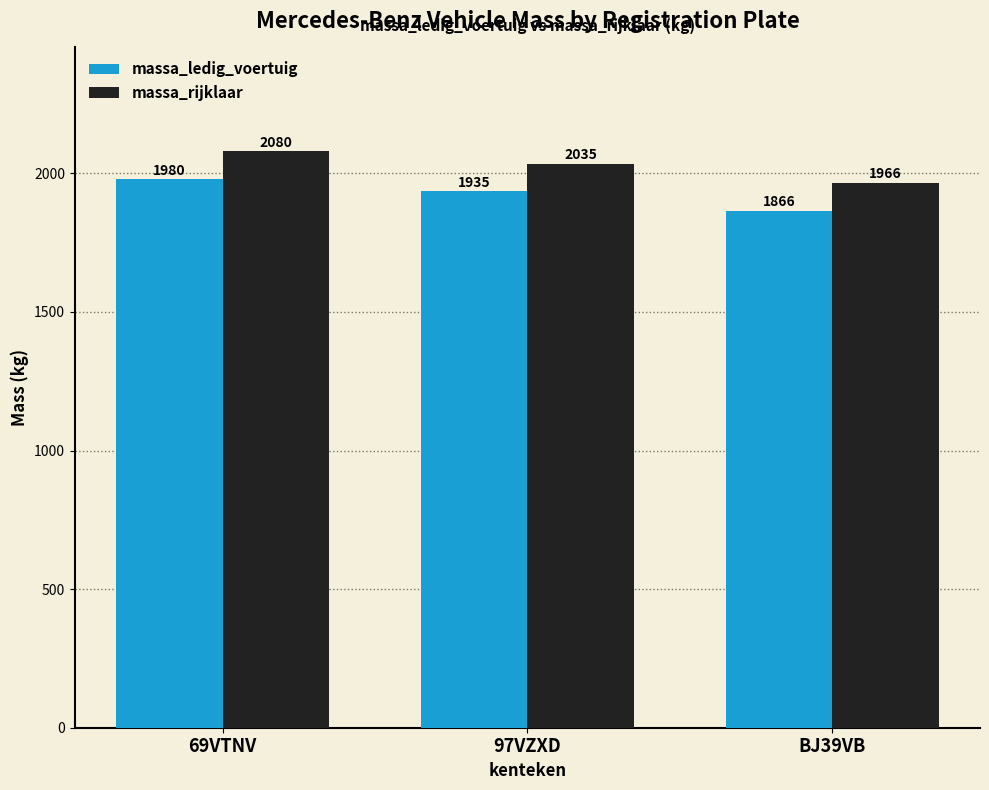

At which category is the sum across all series the highest?

69VTNV